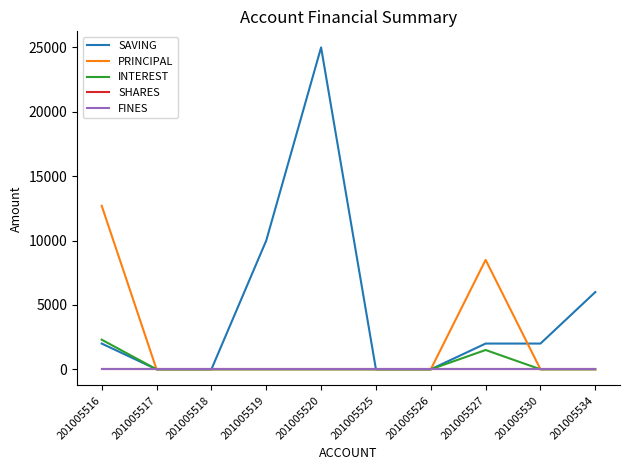

Does the chart have visible grid lines?

No